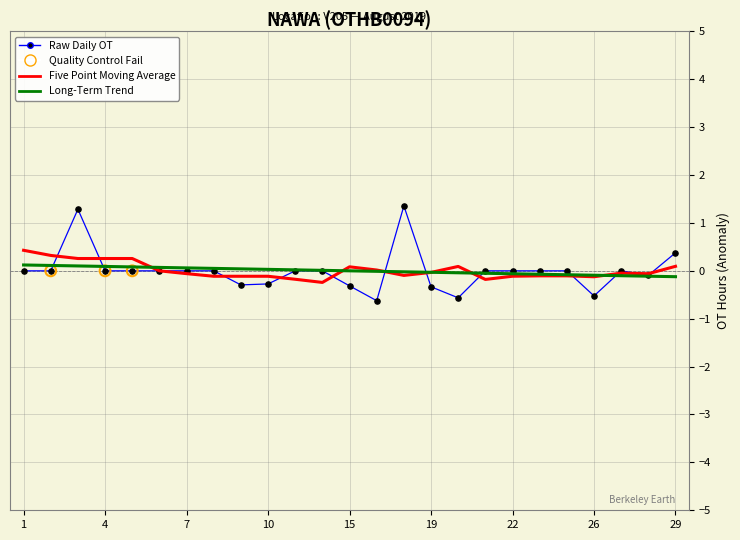

Which series has the widest spread of values?

Raw Daily OT